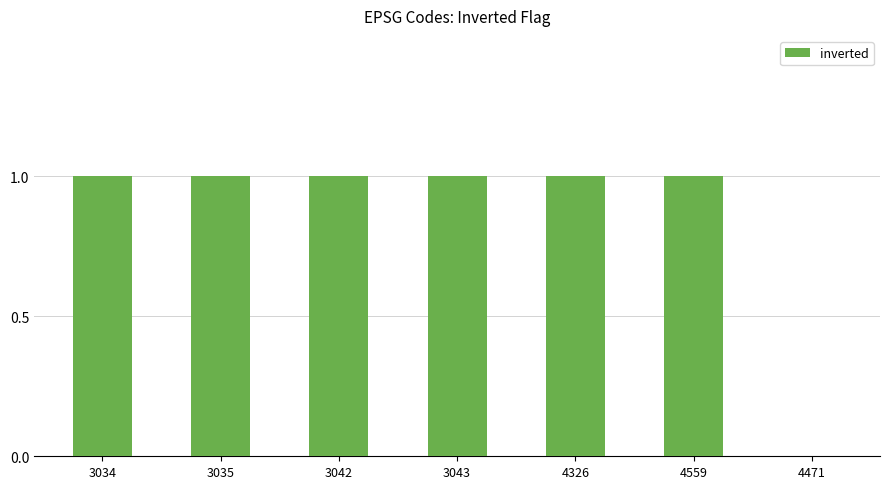

What is the ratio of the value at 4559 to the value at 3034?

1.0